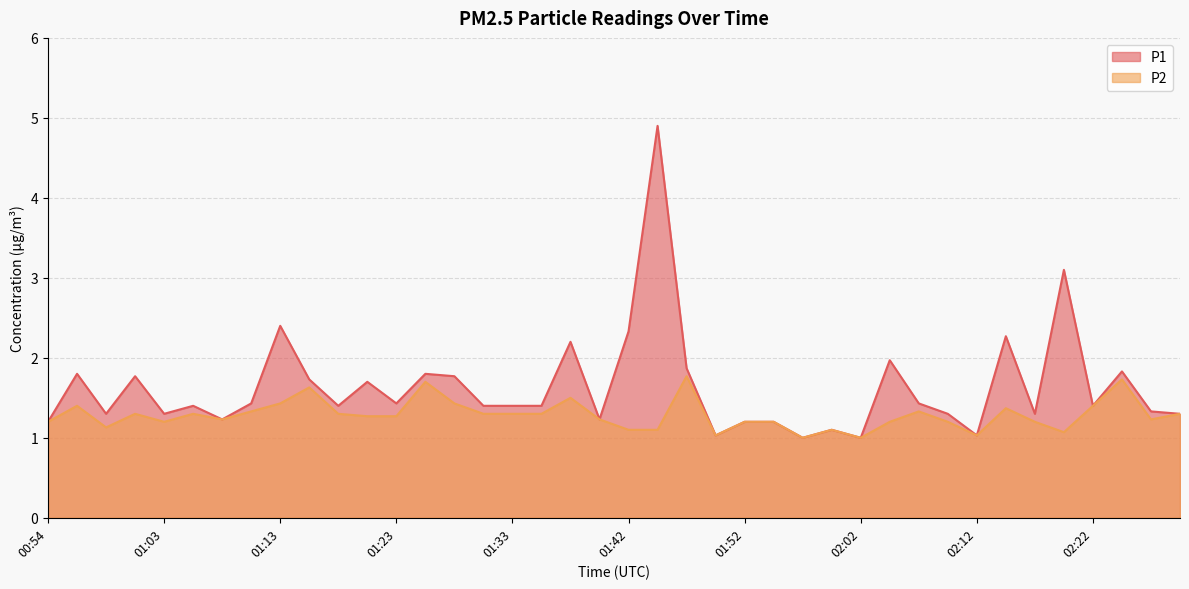

What is the sum of the P1 values at 01:08 and 01:45?

6.1